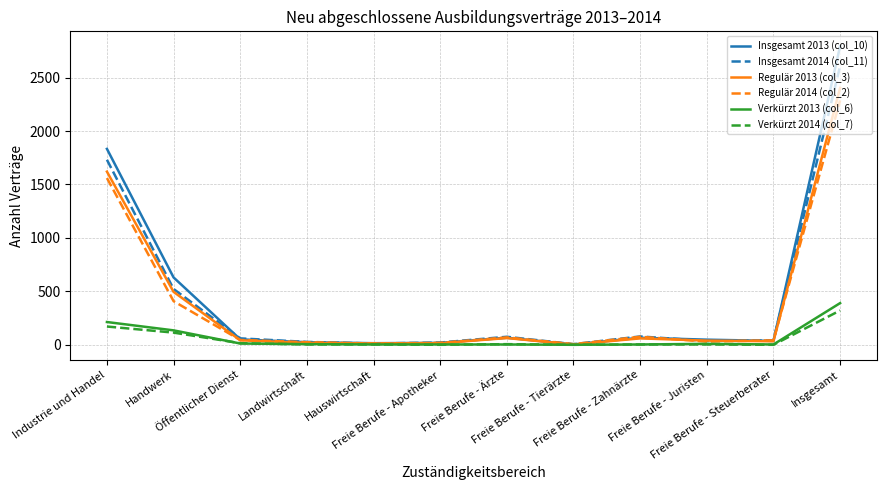

At which category is the sum across all series the highest?

Insgesamt